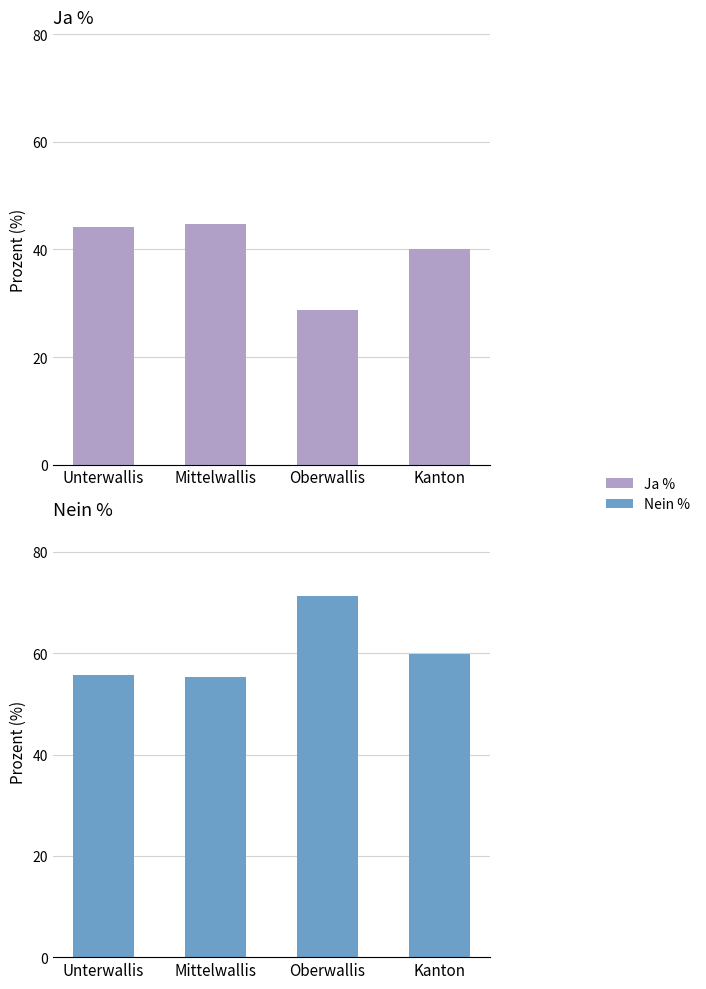

What is the smallest value displayed?

28.7